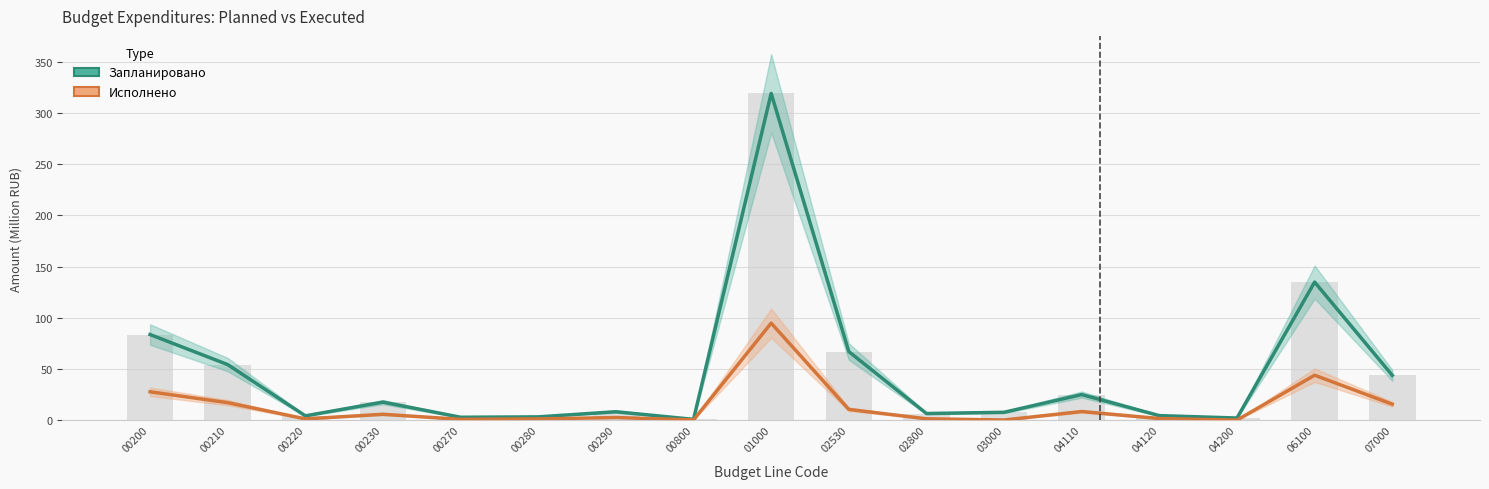

What is the difference between the Исполнено values at 00210 and 04110?

8.7